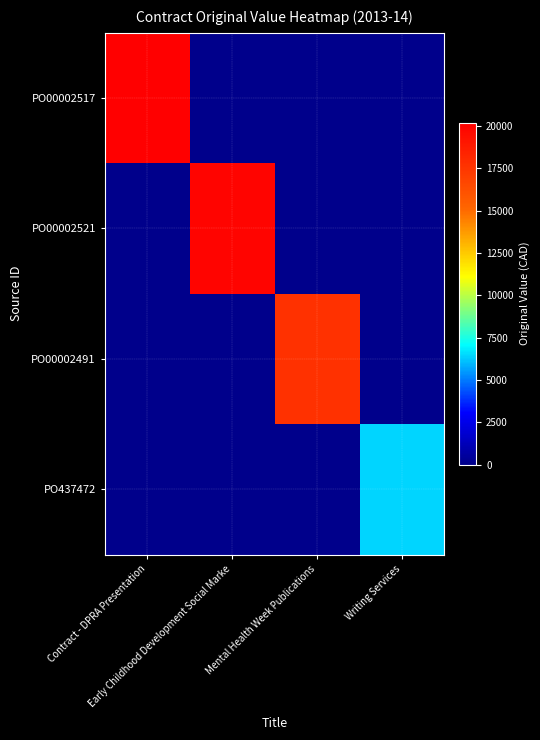

Rank the series at Early Childhood Development Social Marke from lowest to highest value.

PO00002517, PO00002491, PO437472, PO00002521